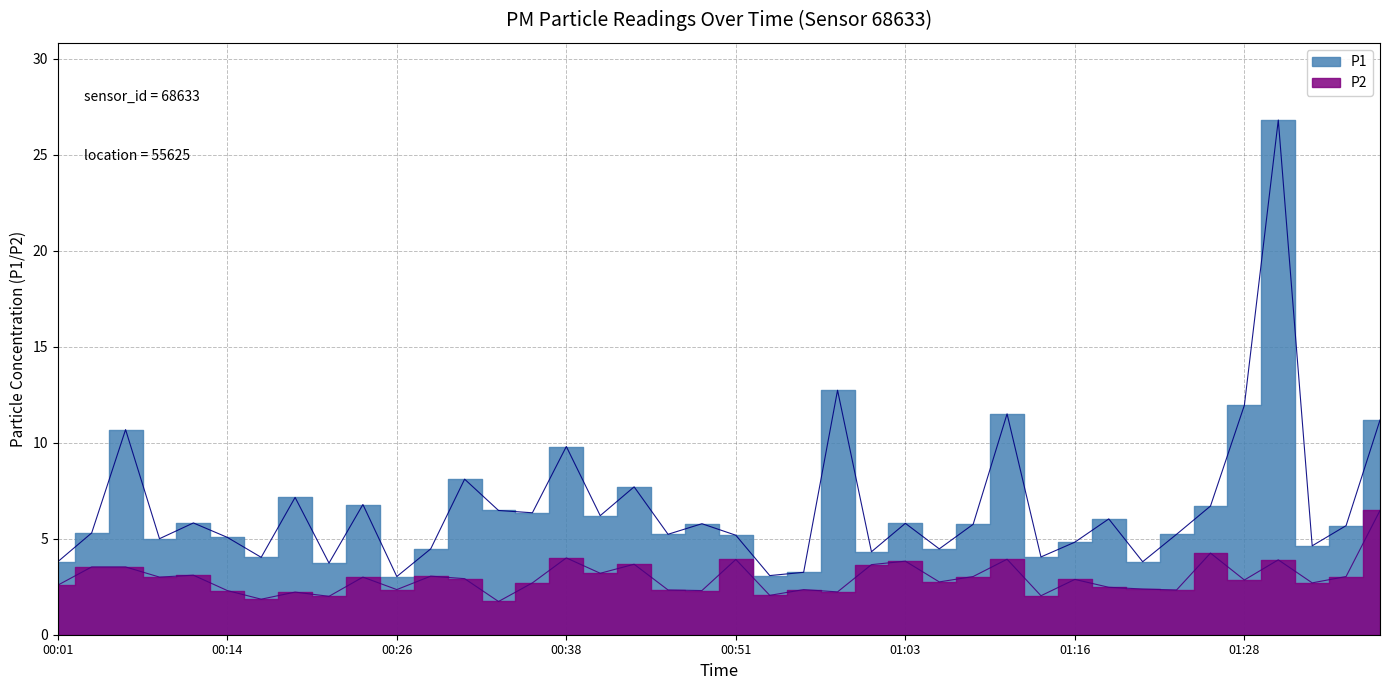

What is the greatest value displayed?

26.8